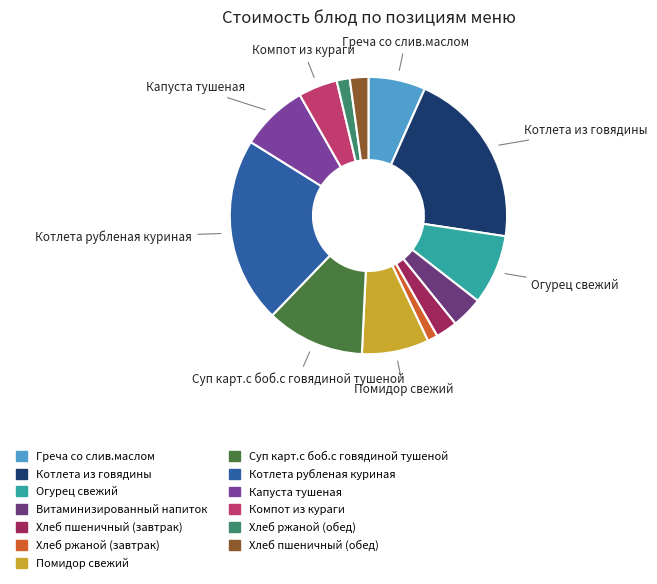

How many slices are in this pie chart?

13